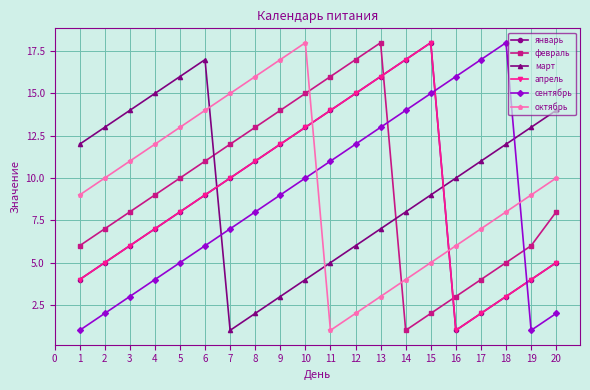

Is this an area chart (filled region under the line)?

No